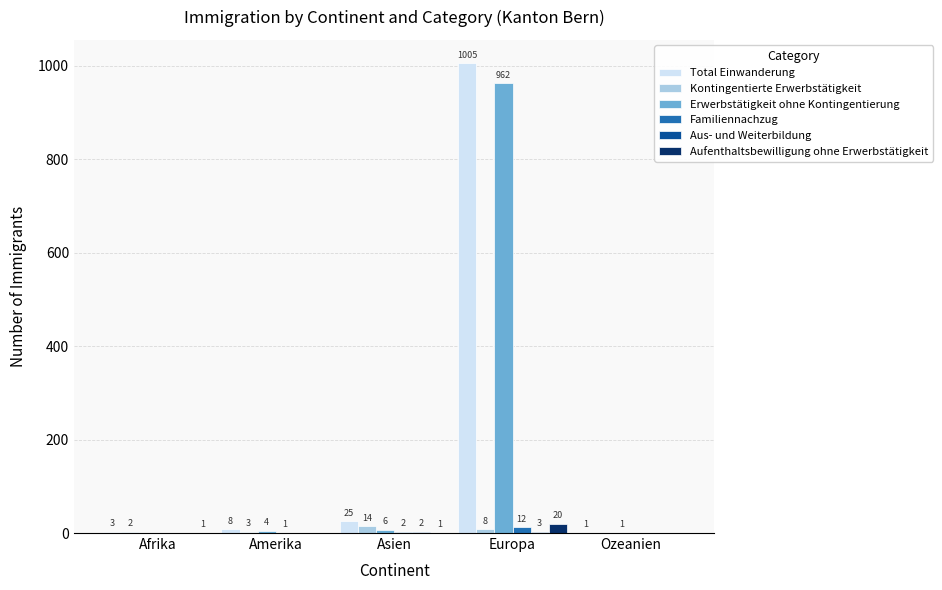

What is the maximum value for Familiennachzug?

12